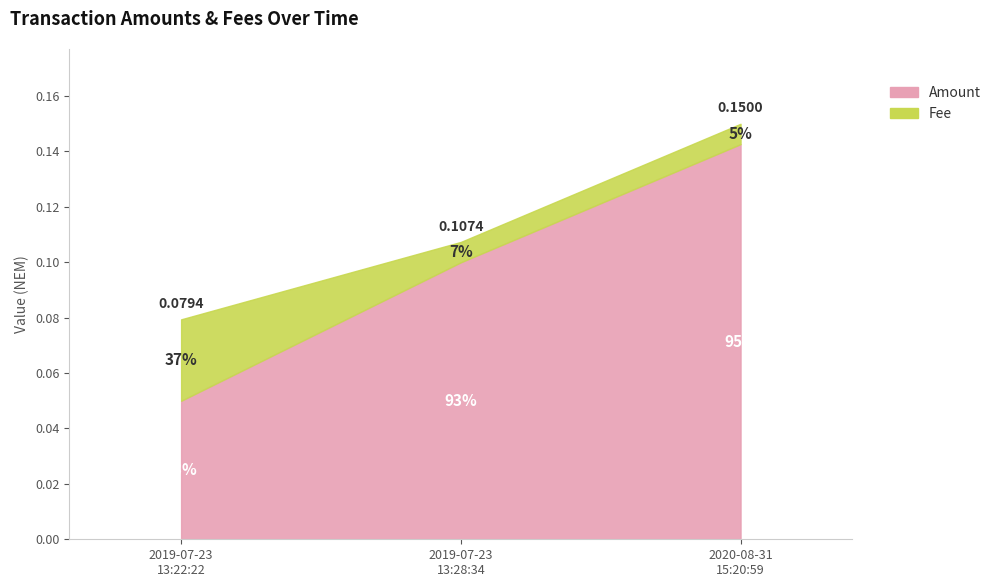

What is the lowest value of the Amount series?

0.1